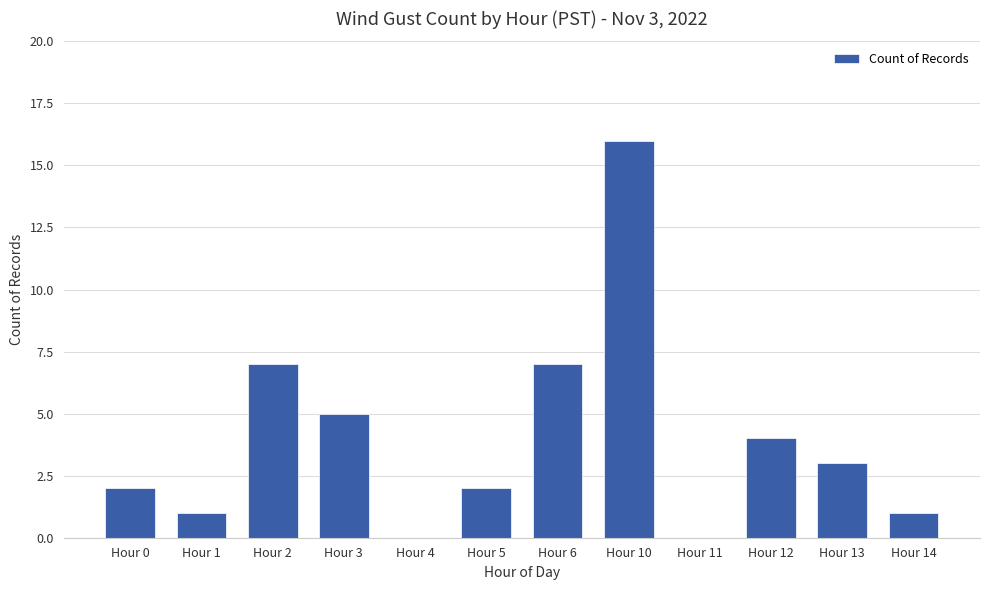

Is it true that the value at Hour 11 is 0?

True